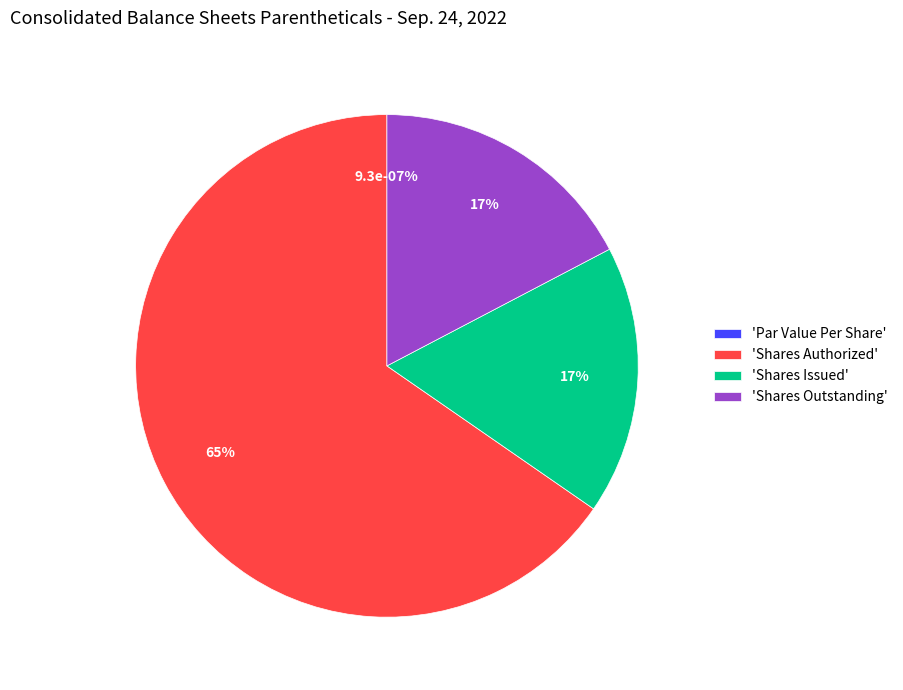

To the nearest percent, what is the difference between the Shares Authorized and Shares Outstanding slice percentages?

48%